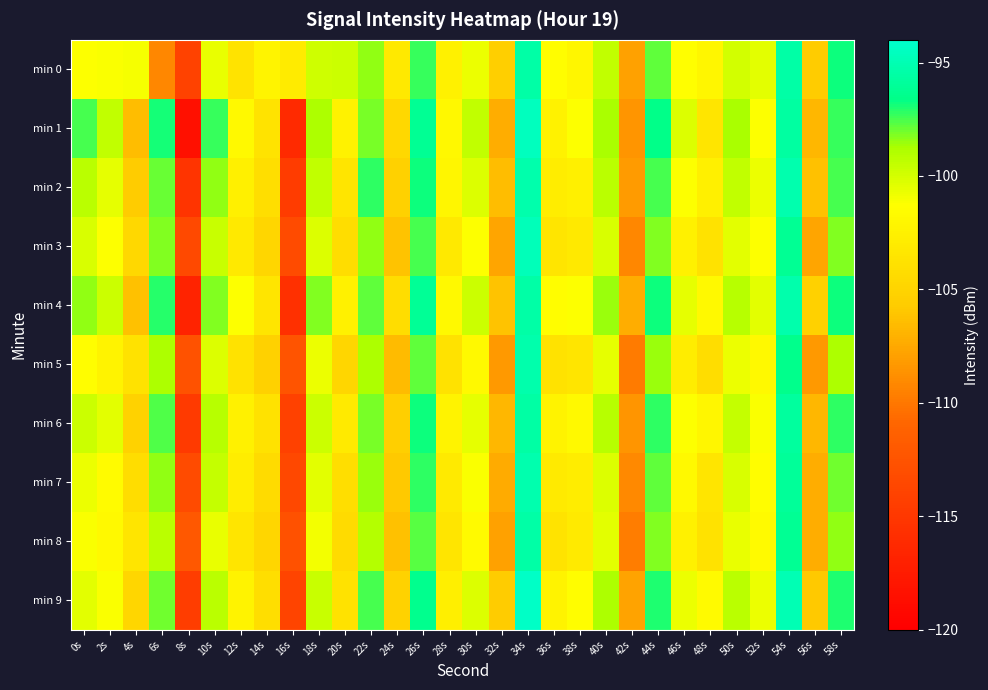

At which category is the sum across all series the highest?

34s